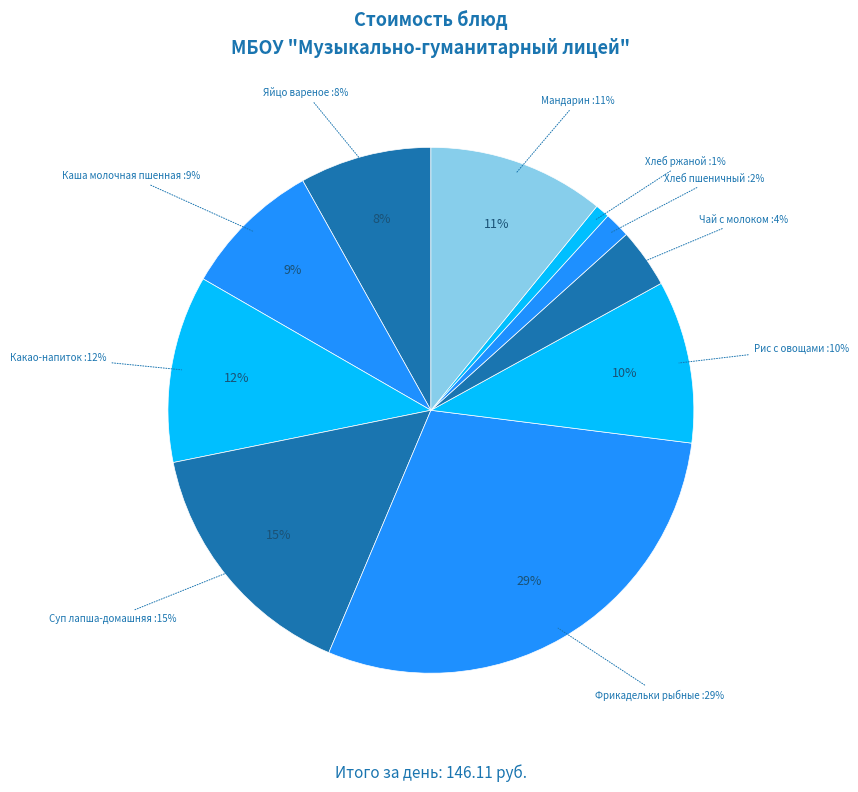

Which category has the smallest portion of the pie?

Хлеб ржаной